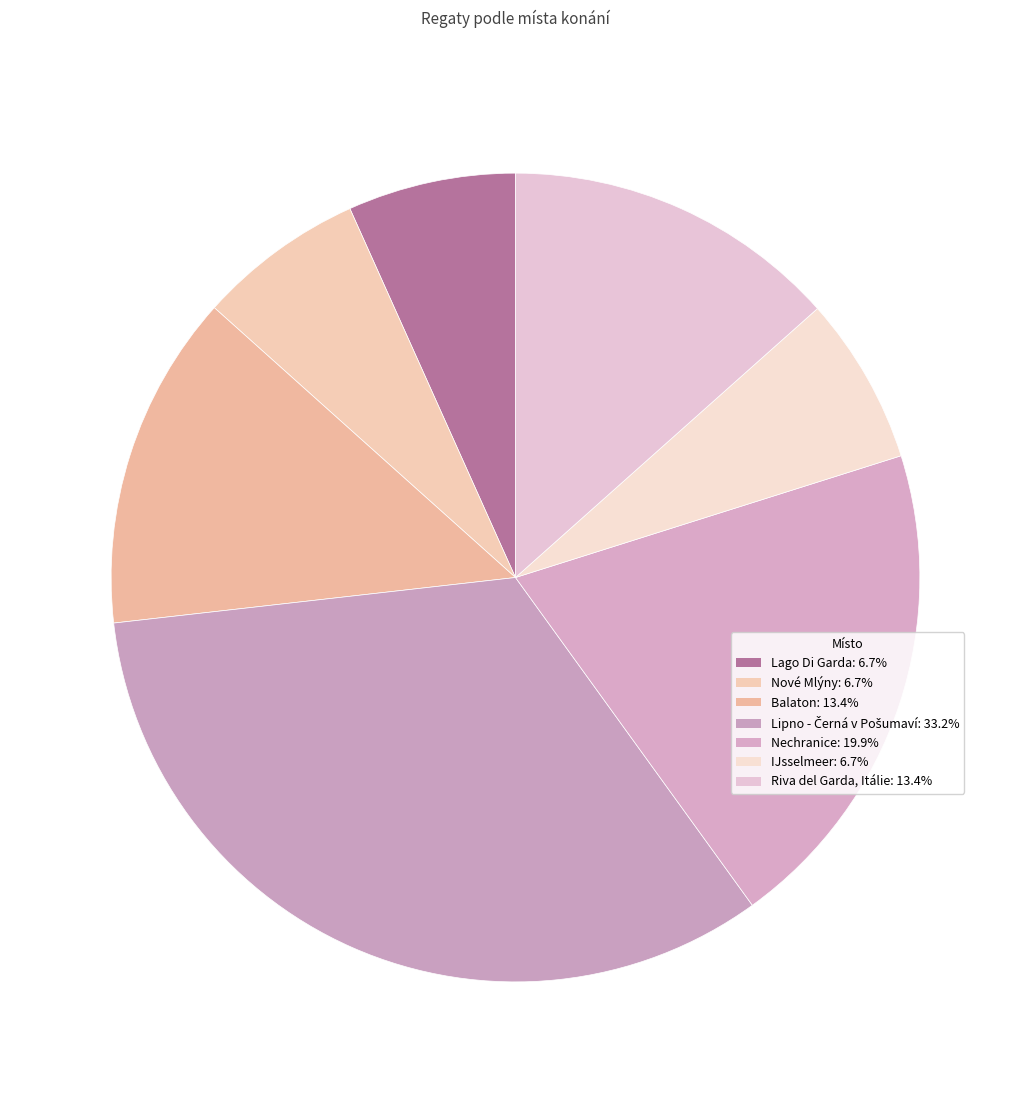

Count the number of slices in the pie.

7